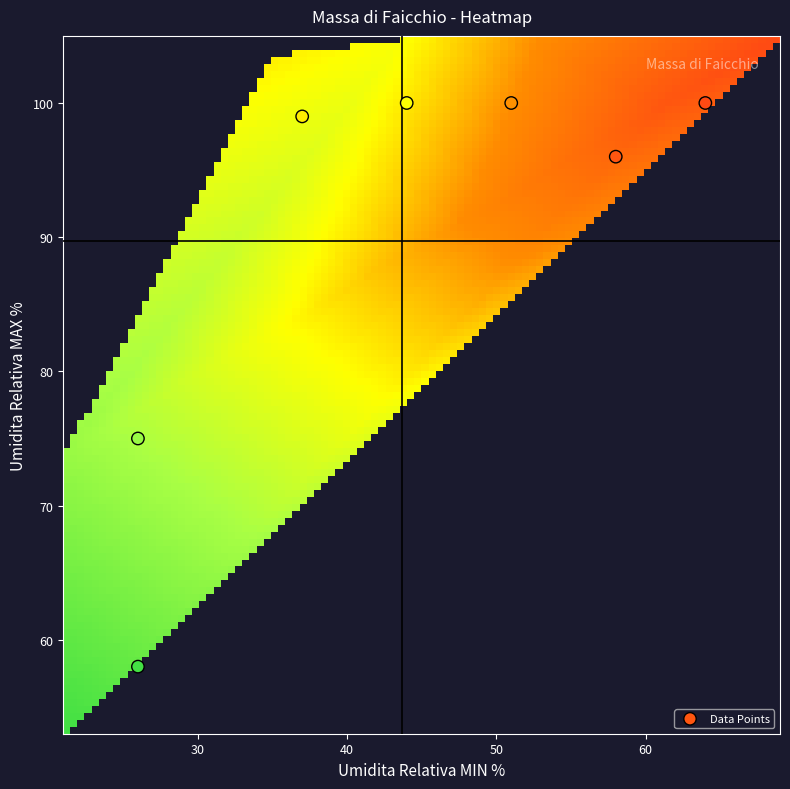

What is the average X value?

44